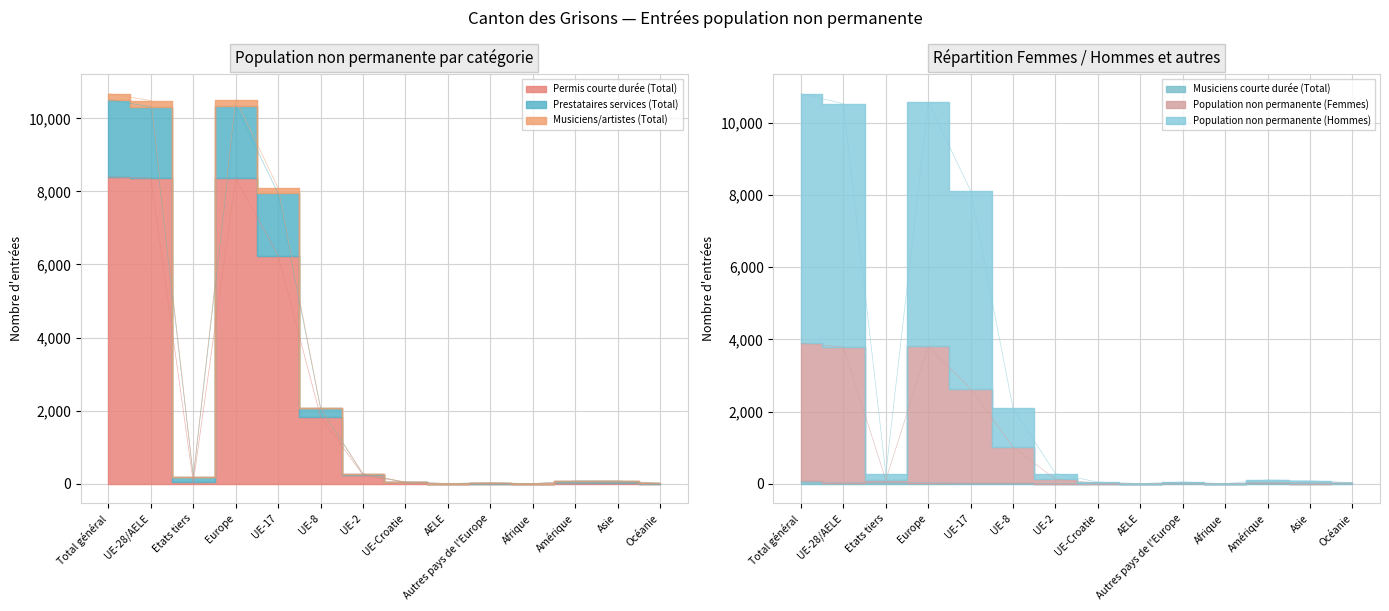

Where is the first local minimum for Musiciens courte durée (Total)?

UE-28/AELE